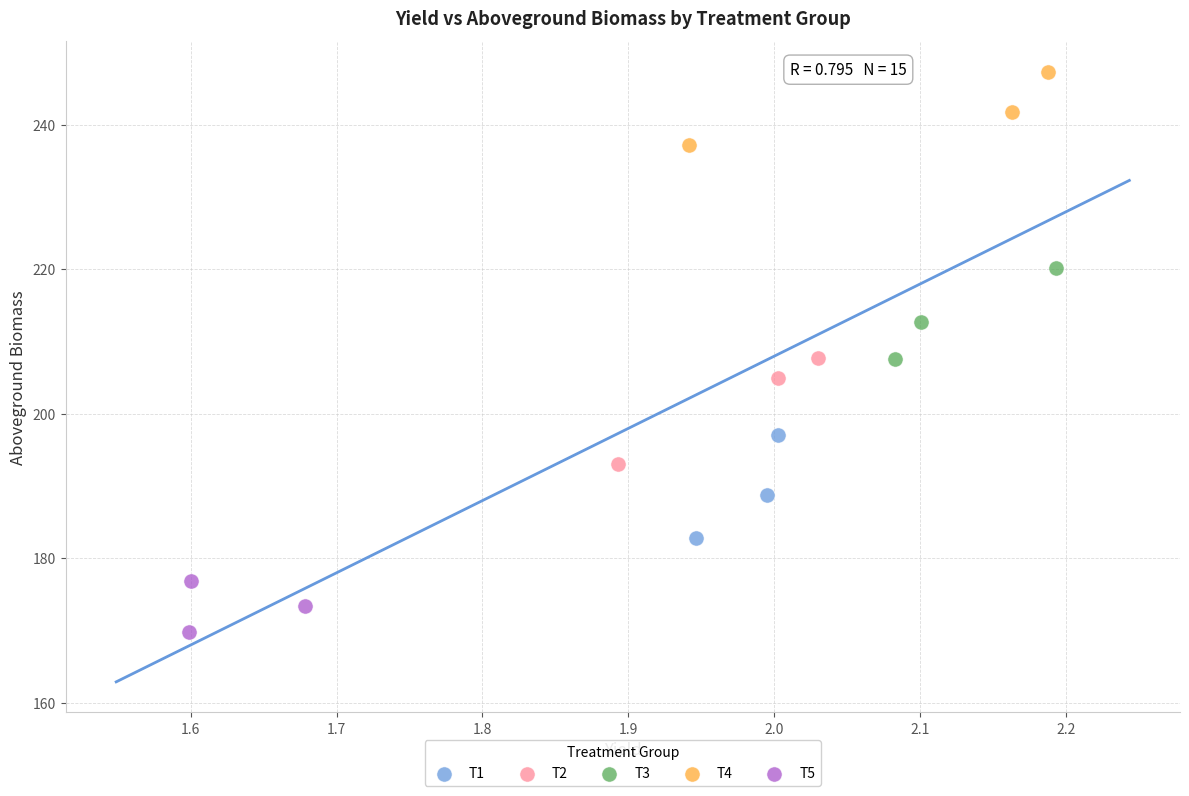

Which series contains the lowest Y value?

T5